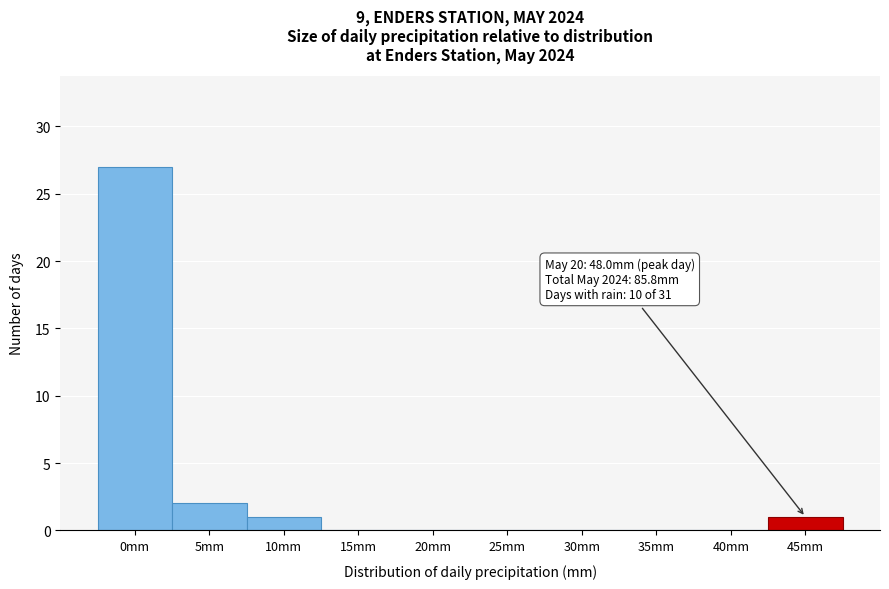

Reading right to left, extract all data points from this chart.

45mm=1	40mm=0	35mm=0	30mm=0	25mm=0	20mm=0	15mm=0	10mm=1	5mm=2	0mm=27